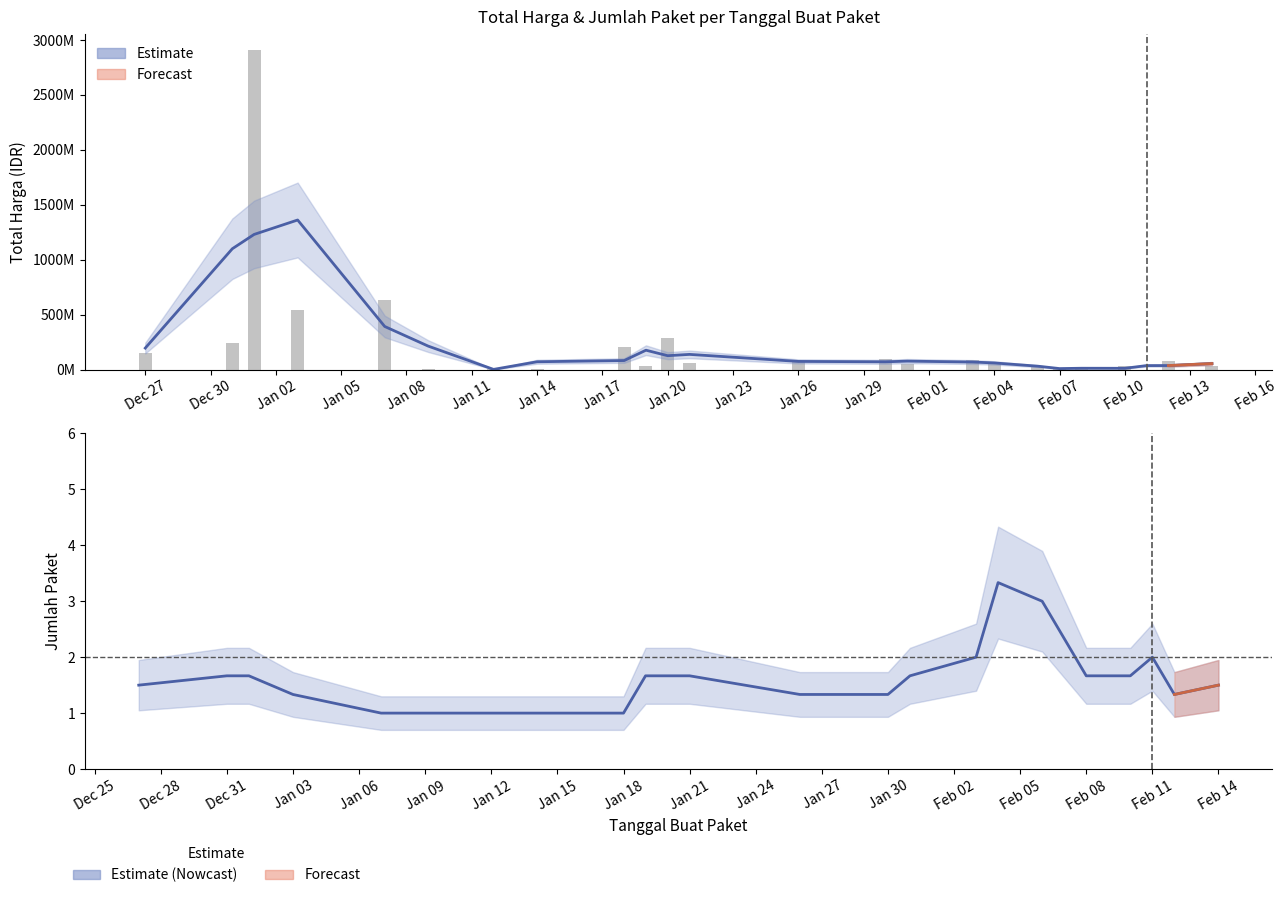

What is the average value of the Estimate (Nowcast) series?

1.6